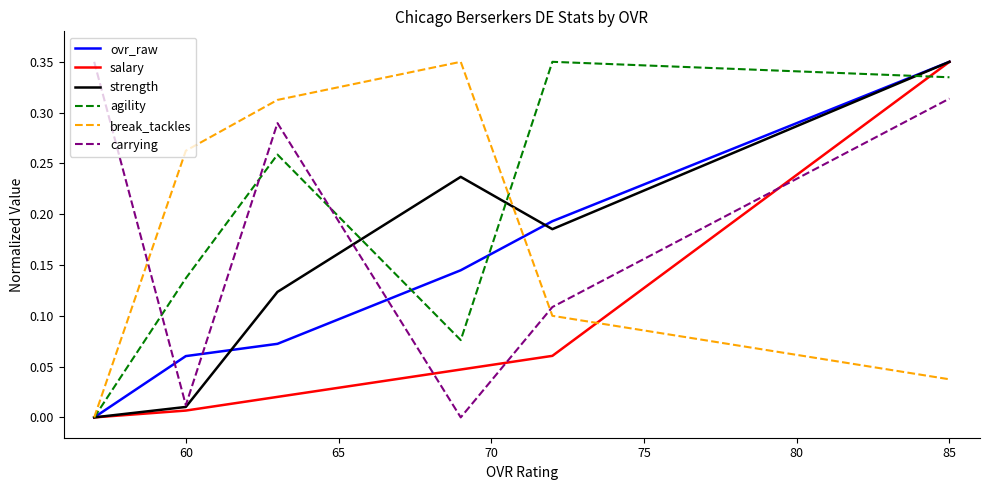

Which series has the widest spread of values?

ovr_raw